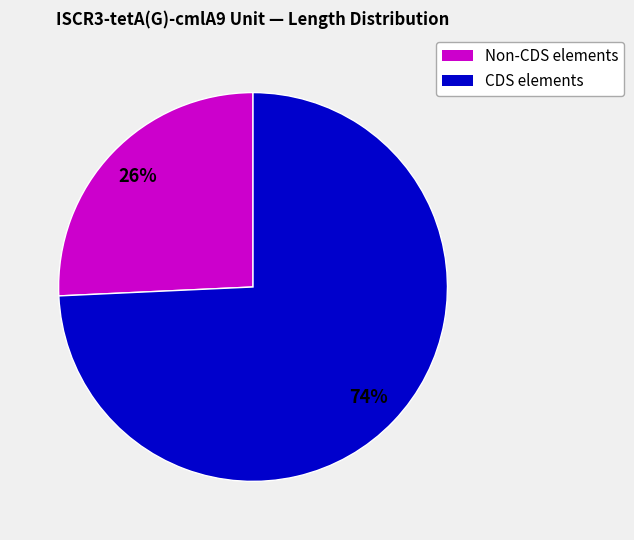

Is there any slice that represents more than half of the pie?

Yes